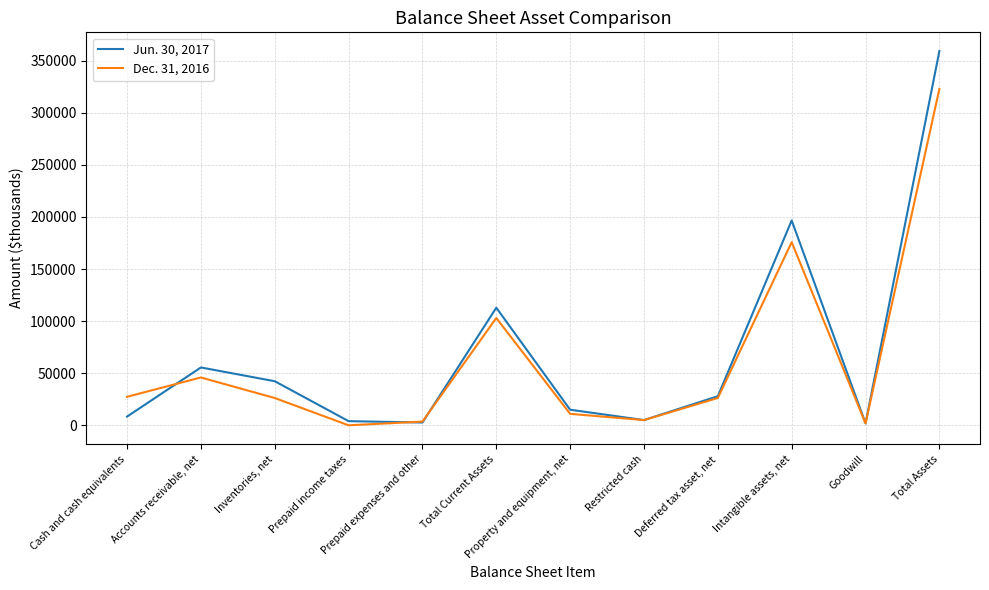

Which series has the largest range (max minus min)?

Jun. 30, 2017